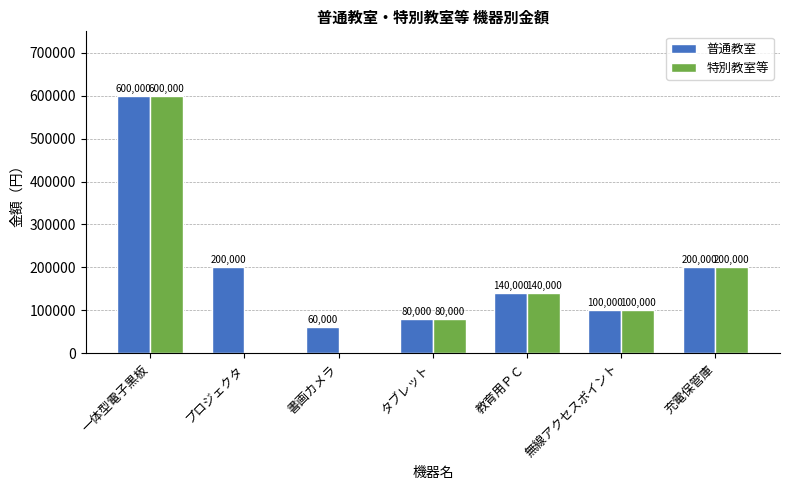

Reading right to left, list all the values displayed in this chart.

普通教室: 充電保管庫=200000	無線アクセスポイント=100000	教育用ＰＣ=140000	タブレット=80000	書画カメラ=60000	プロジェクタ=200000	一体型電子黒板=600000
特別教室等: 充電保管庫=200000	無線アクセスポイント=100000	教育用ＰＣ=140000	タブレット=80000	書画カメラ=0	プロジェクタ=0	一体型電子黒板=600000